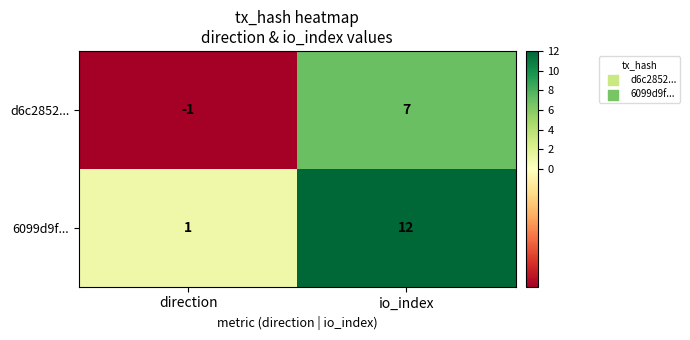

At io_index, list the series in order from smallest to largest.

d6c2852..., 6099d9f...